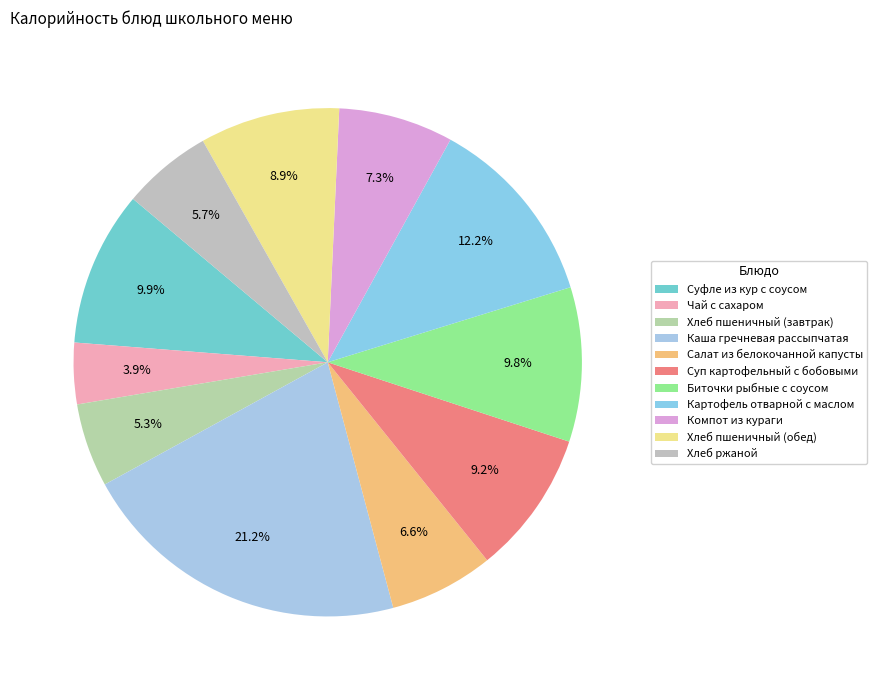

What is the largest slice in the pie chart?

Каша гречневая рассыпчатая